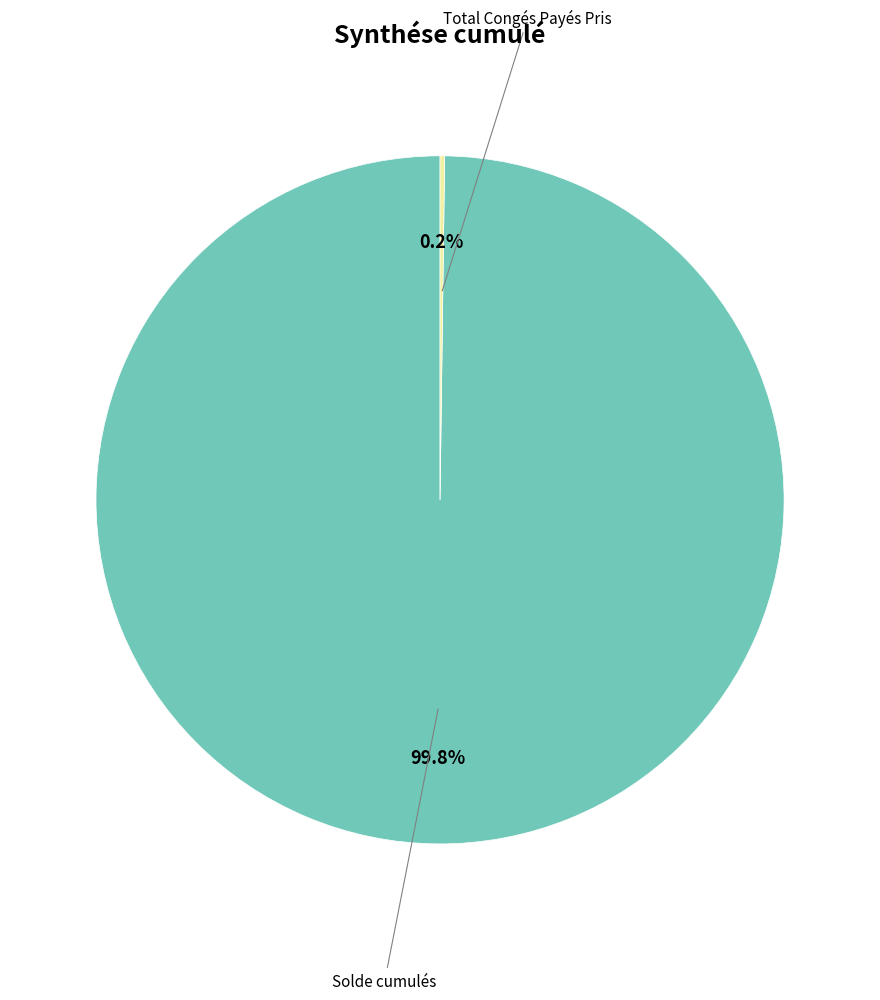

Is there a majority slice in this chart?

Yes